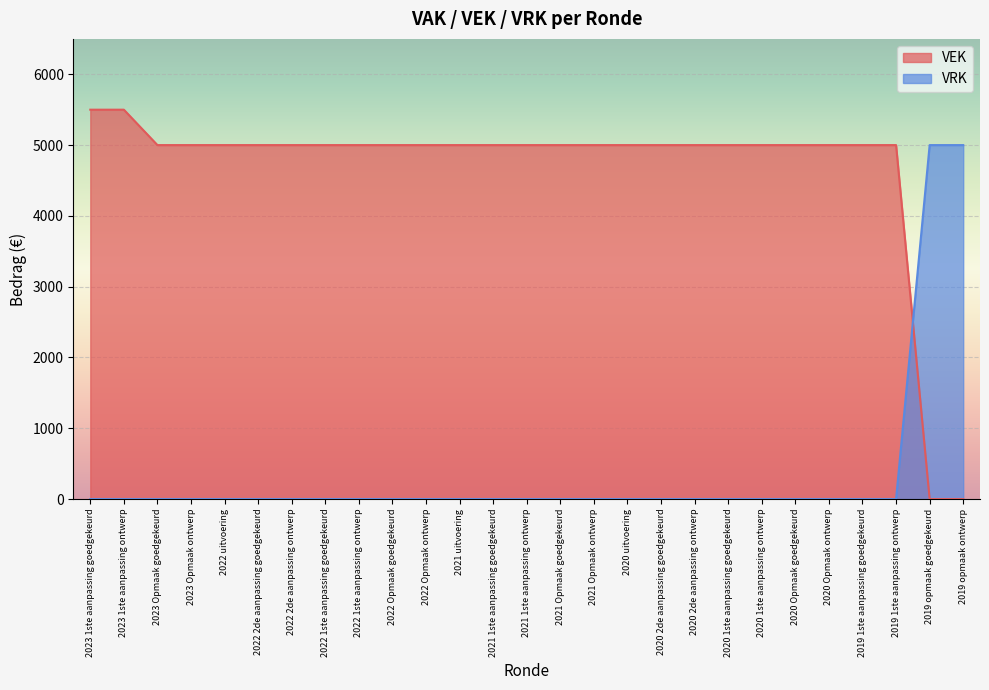

Rank the series at 2020 Opmaak ontwerp from highest to lowest value.

VEK, VRK